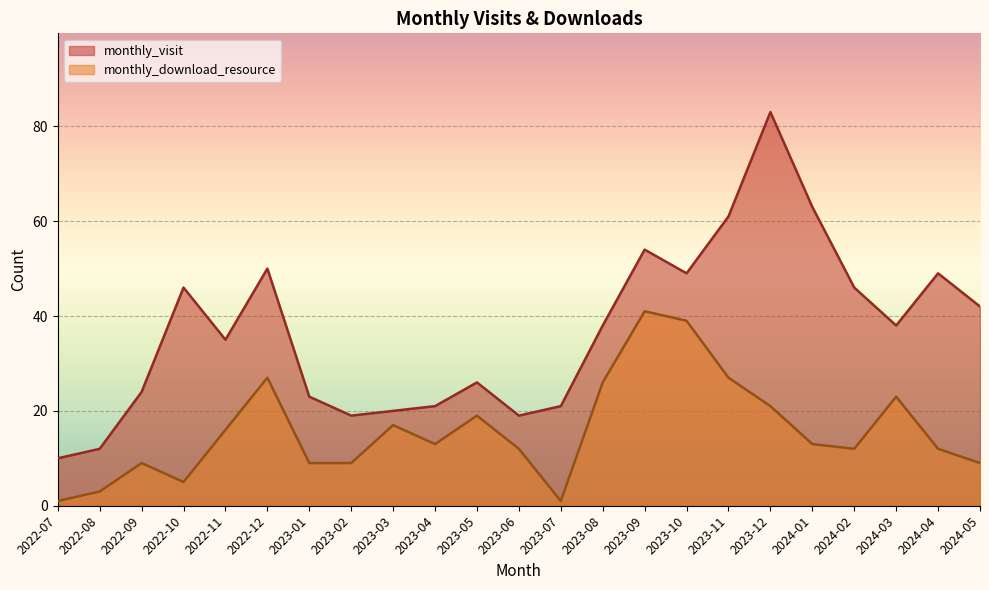

What is the average value of the monthly_visit series?

37